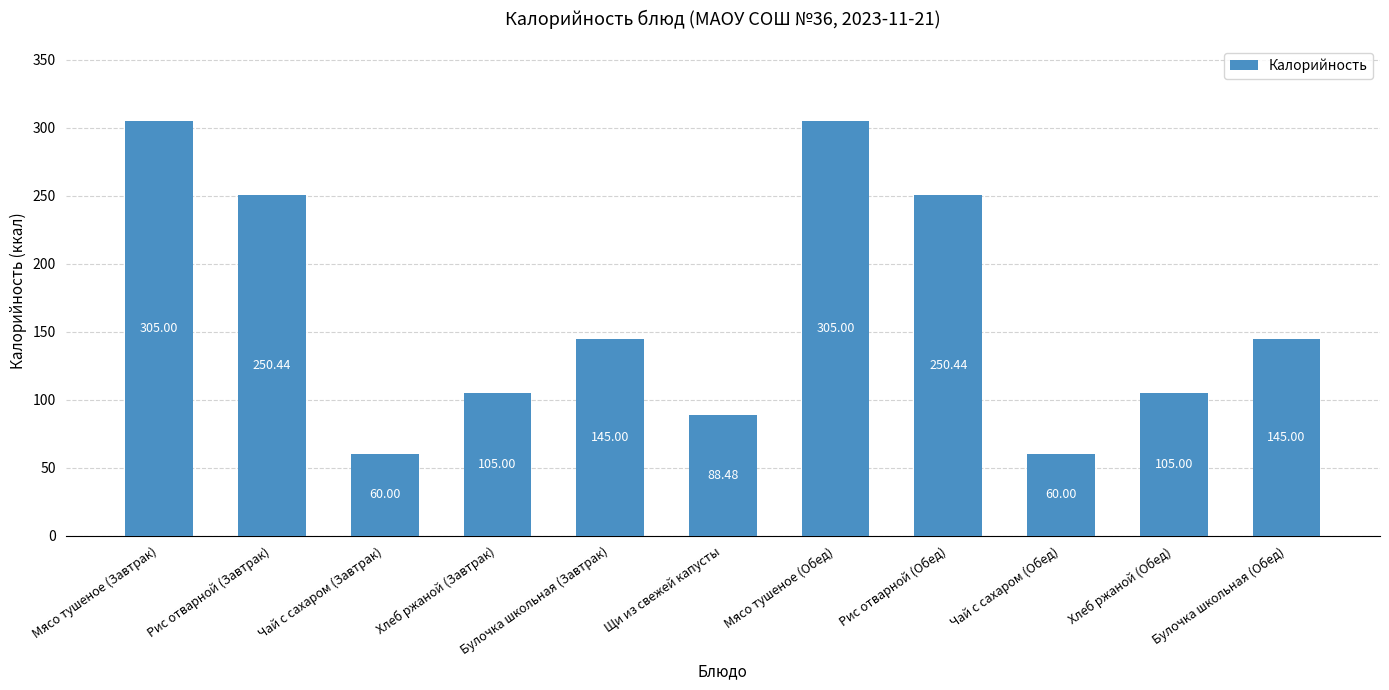

The chart shows a value of 101.0 at Булочка школьная (Завтрак). True or false?

False